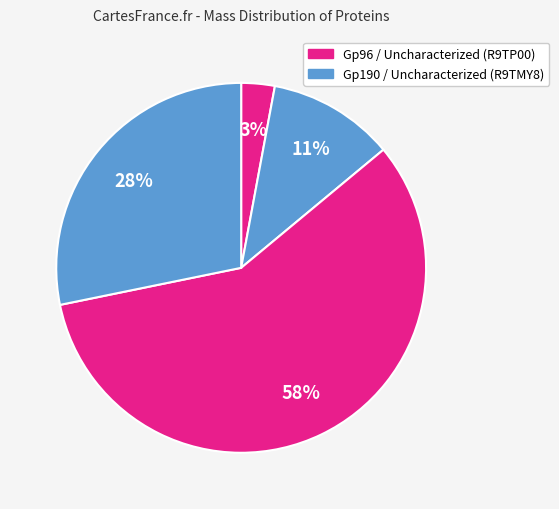

Which category has the biggest portion of the pie?

Uncharacterized (R9TP00)